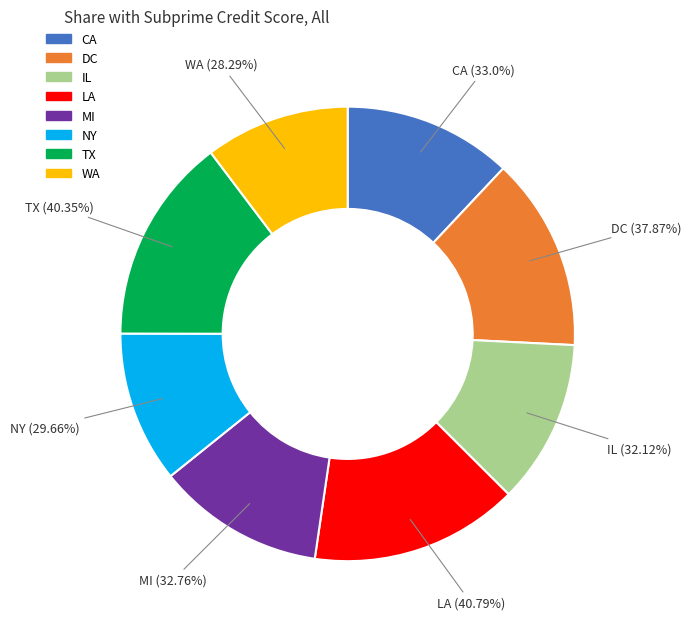

To the nearest percent, what portion does LA represent?

15%